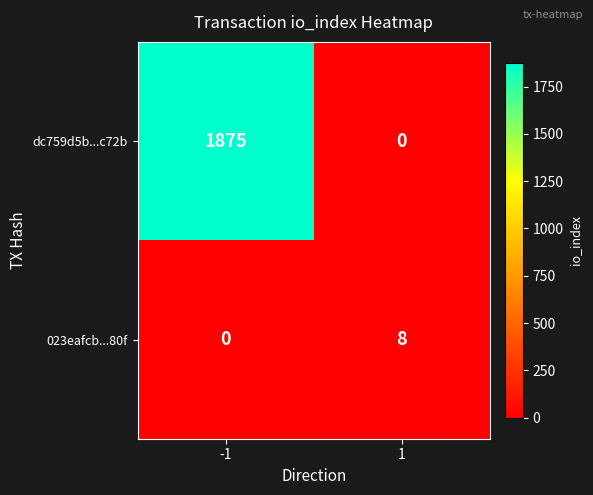

Is it true that dc759d5b...c72b equals 2759 at -1?

False